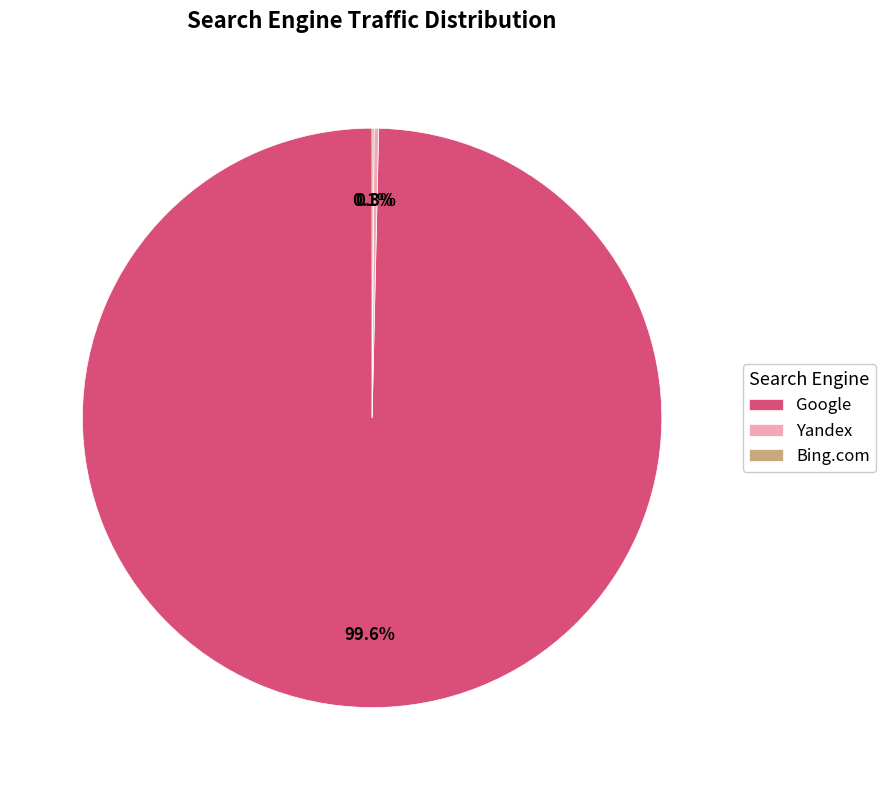

What percentage is NOT represented by Google?

0.4%